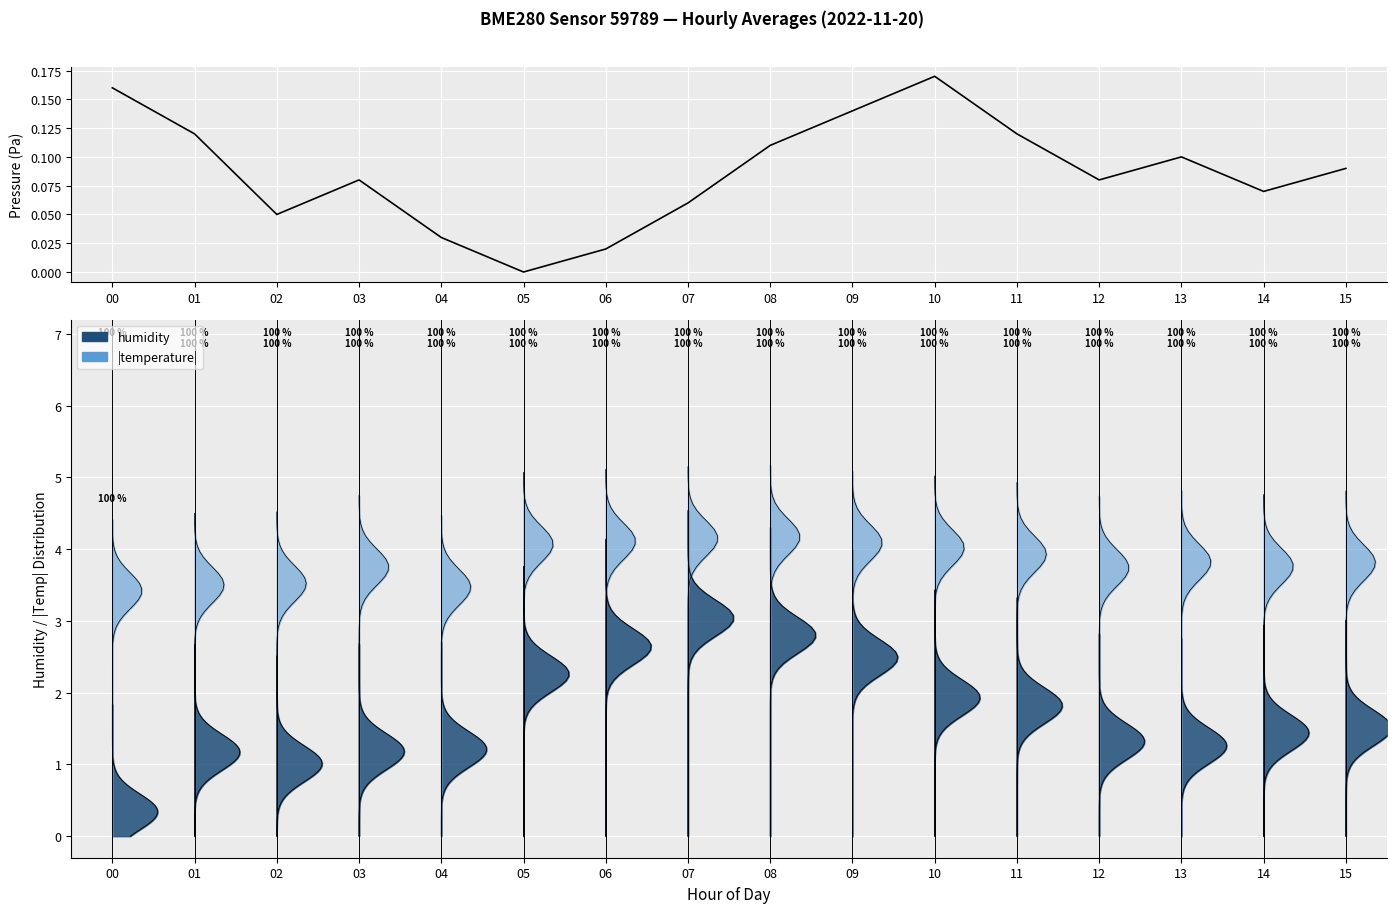

How many data points are above 0?

15